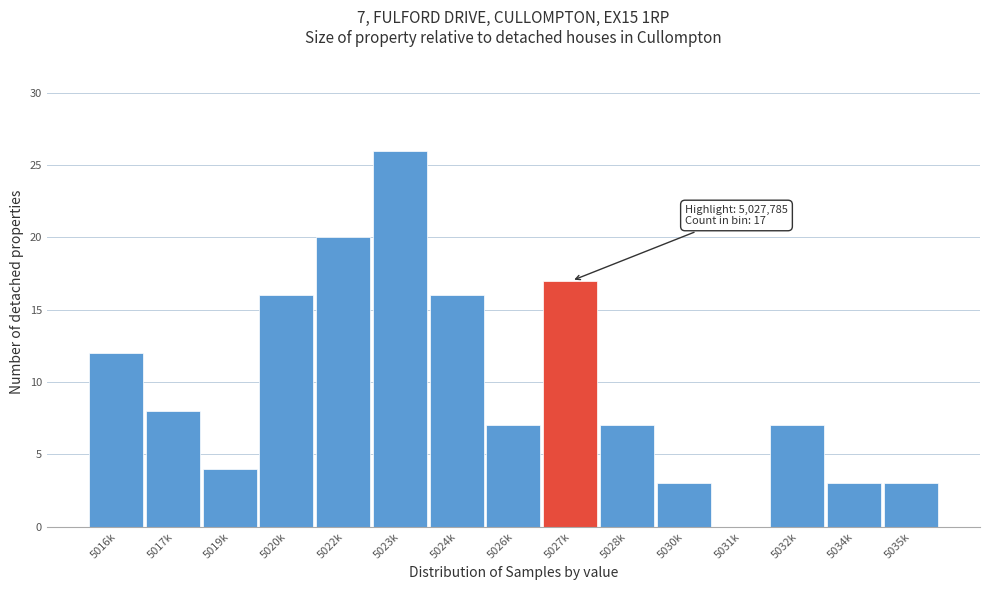

Reading left to right, list all the values displayed in this chart.

5016k=12	5017k=8	5019k=4	5020k=16	5022k=20	5023k=26	5024k=16	5026k=7	5027k=17	5028k=7	5030k=3	5031k=0	5032k=7	5034k=3	5035k=3